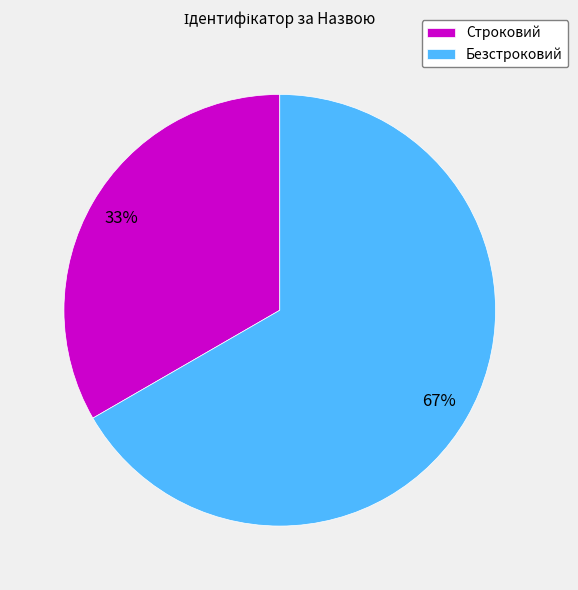

Rank the categories by value from highest to lowest.

Безстроковий, Строковий